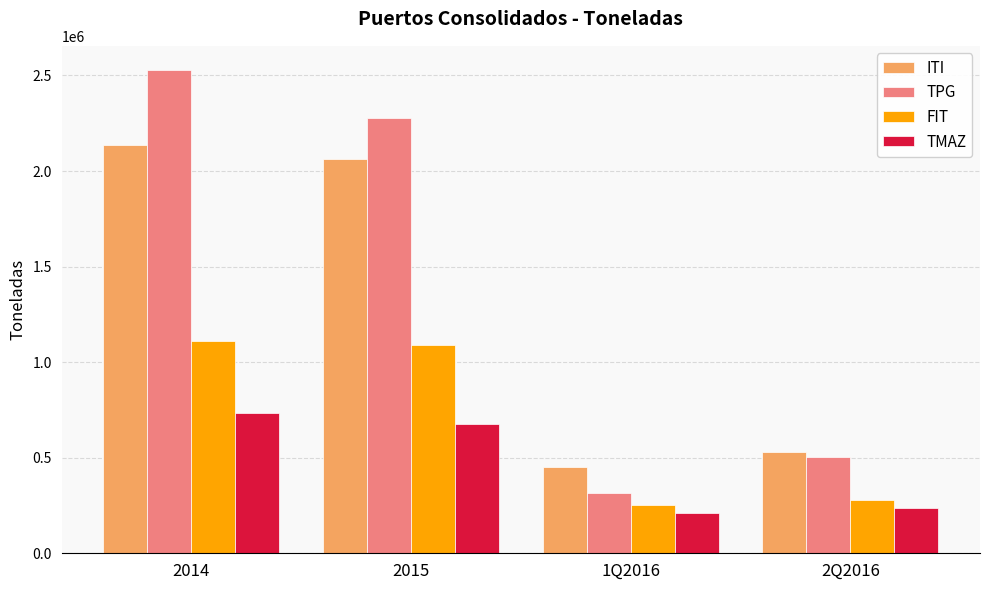

At 2015, list the series in order from smallest to largest.

TMAZ, FIT, ITI, TPG